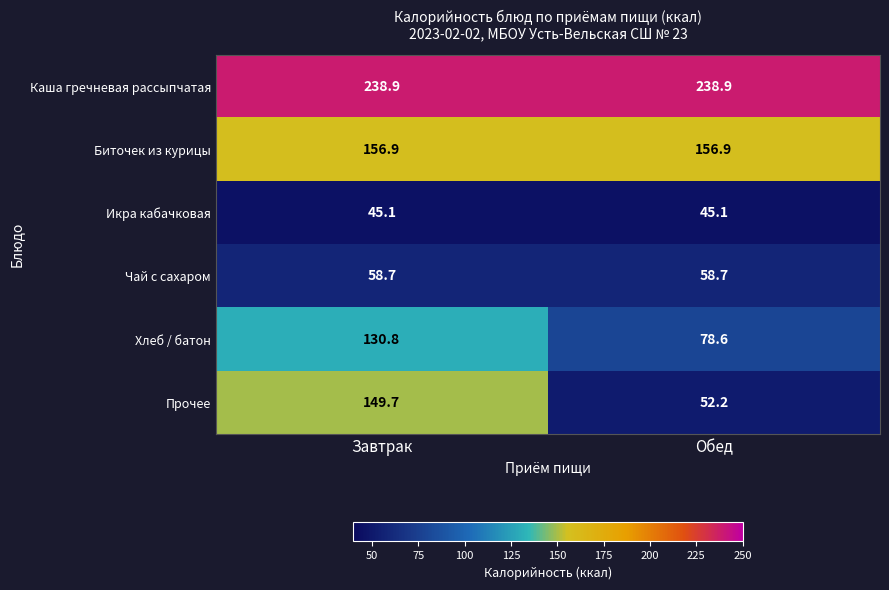

List the labels in order of Хлеб / батон value, smallest first.

Обед, Завтрак